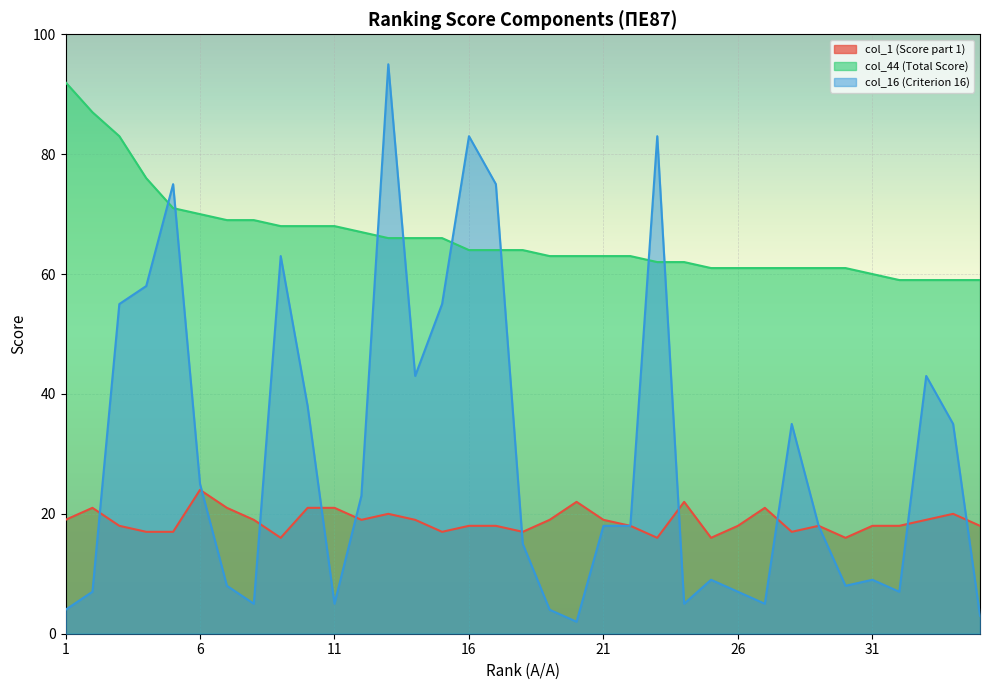

Which series changed the most between 8 and 16?

col_16 (Criterion 16)